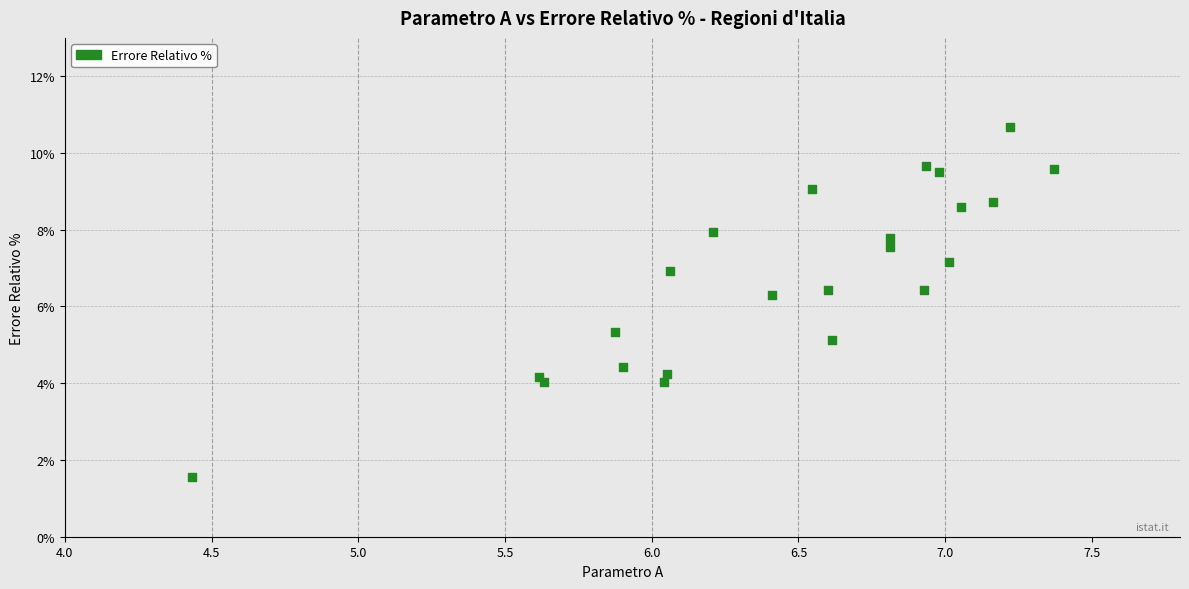

What Y value in the scatter plot is closest to 6?

6.3